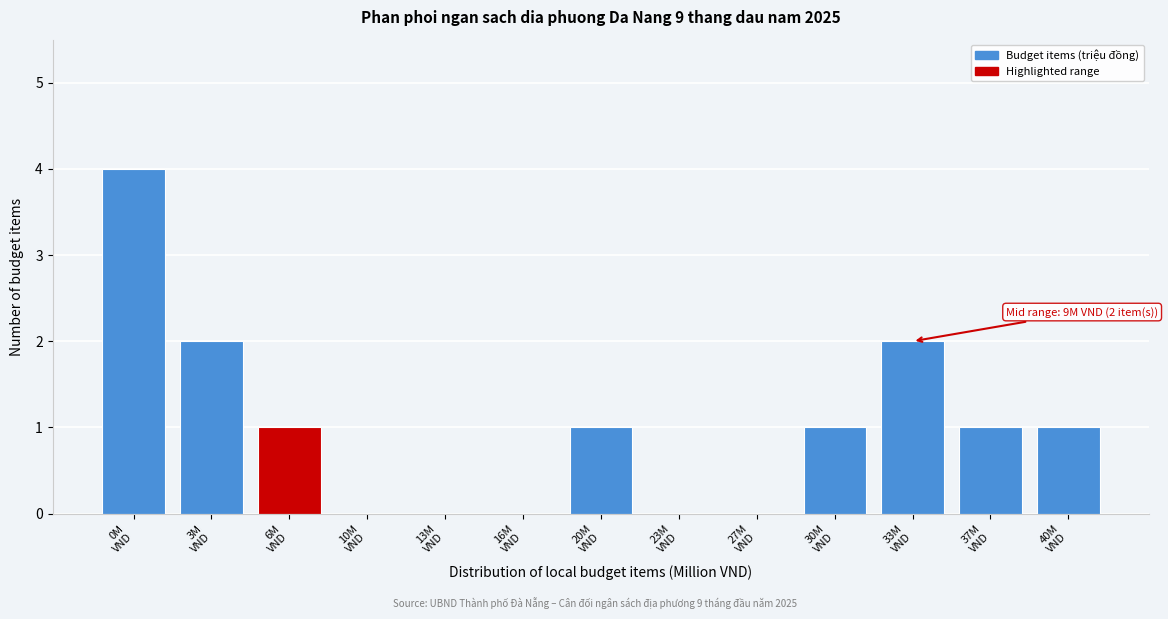

What is the sum of all values?

13